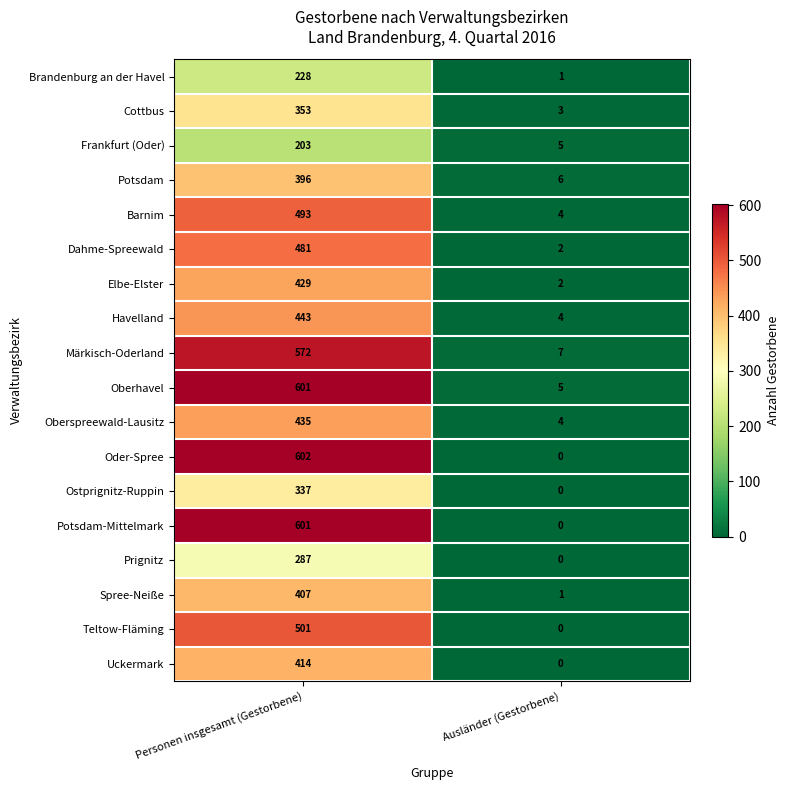

What is the average value of the Märkisch-Oderland series?

290